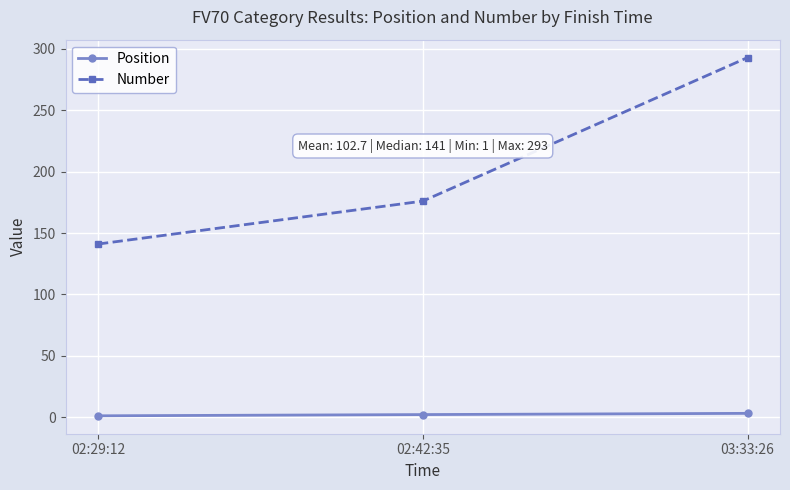

The value of Number at 02:42:35 is 176. True or false?

True